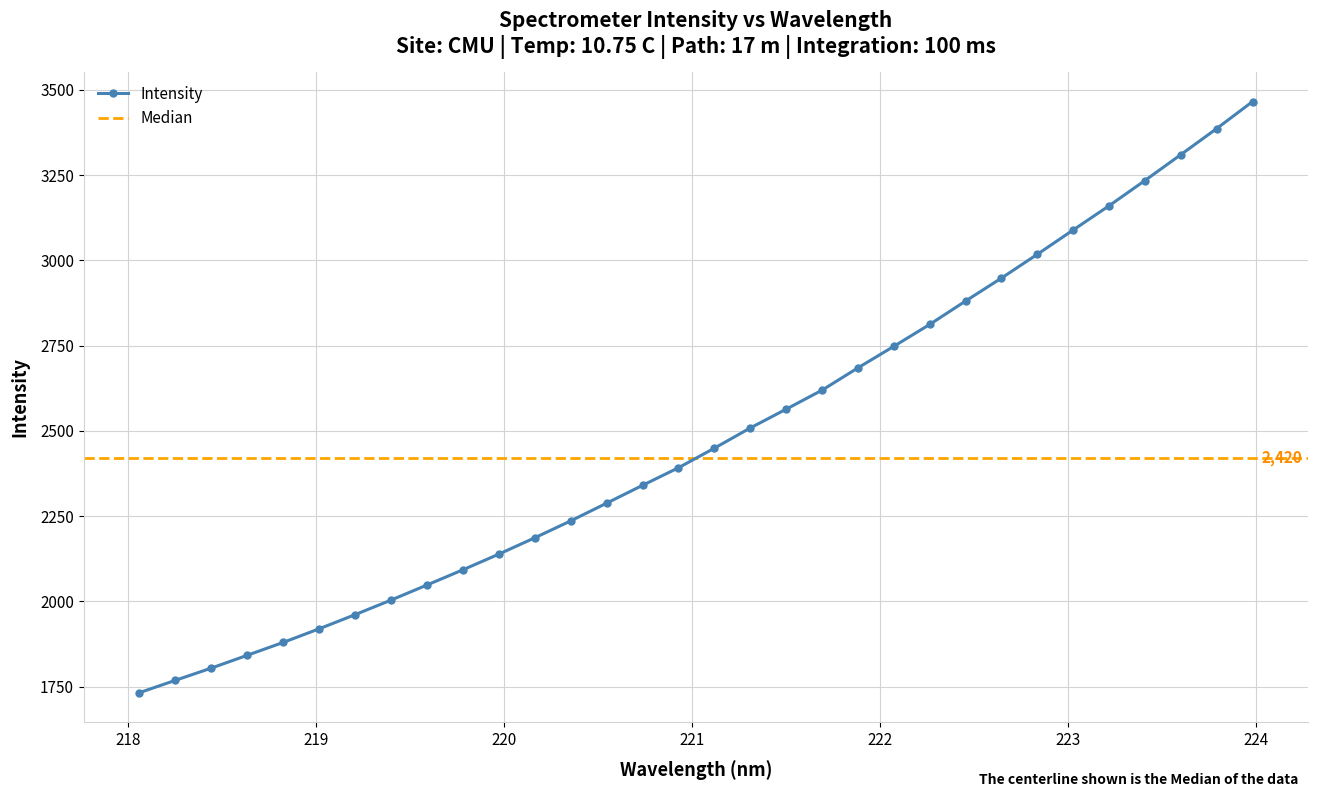

Where is the data nearest to the value 2598?

221.6902